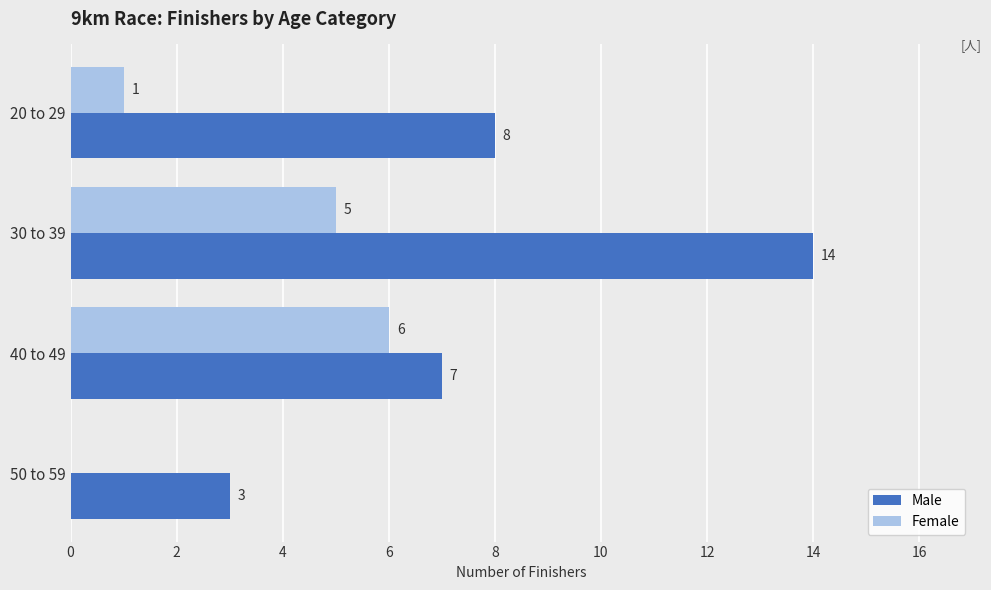

Between 30 to 39 and 50 to 59, which series saw the biggest shift?

Male